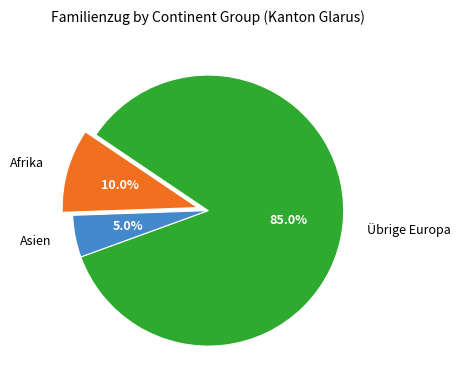

To the nearest percent, what is the average slice percentage?

33%